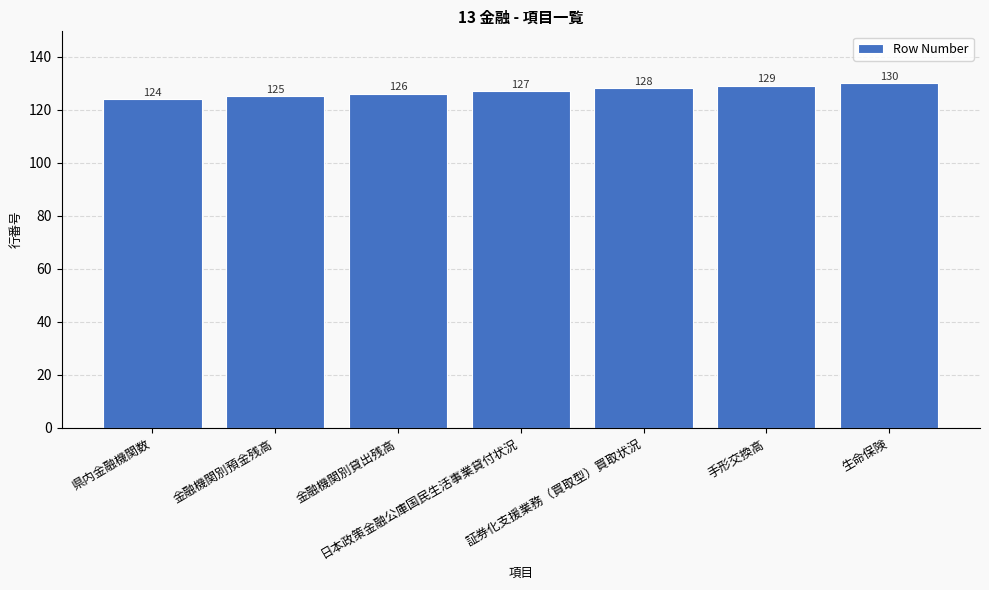

The chart shows a value of 204 at 日本政策金融公庫国民生活事業貸付状況. True or false?

False